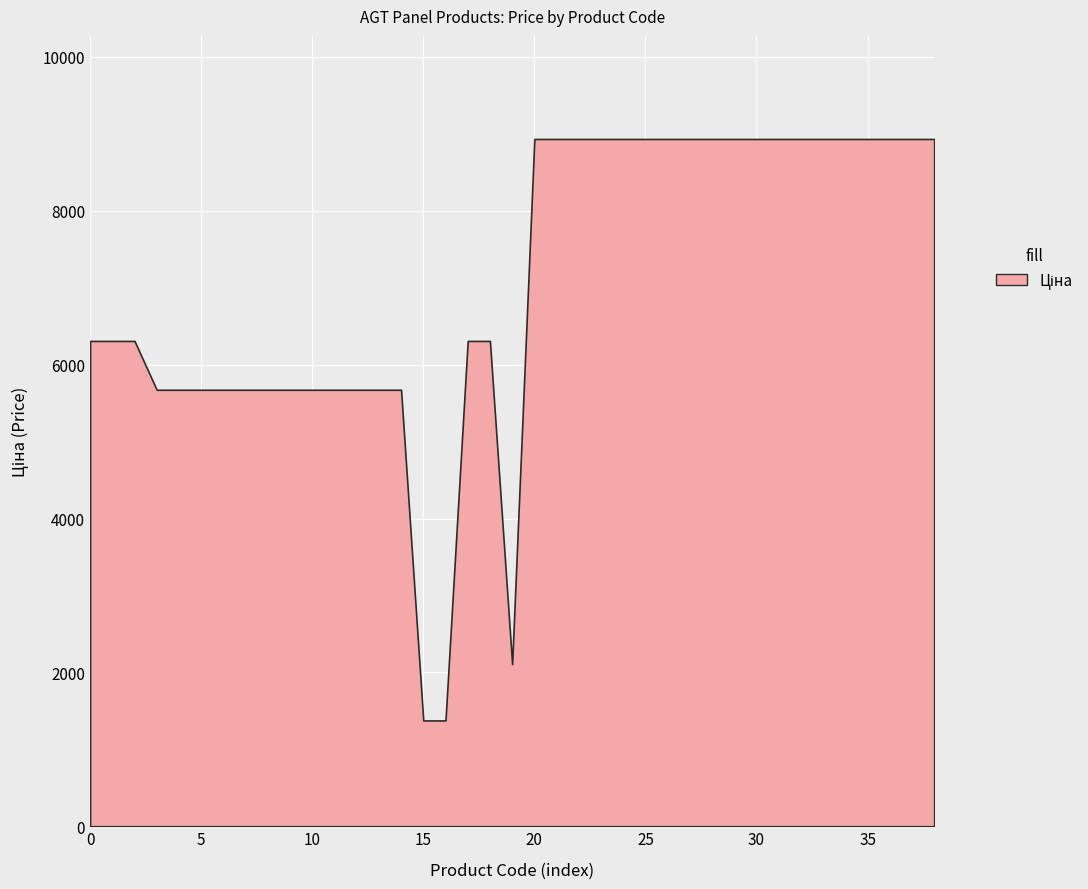

True or false: Ціна and Залишок cross at least once.

False